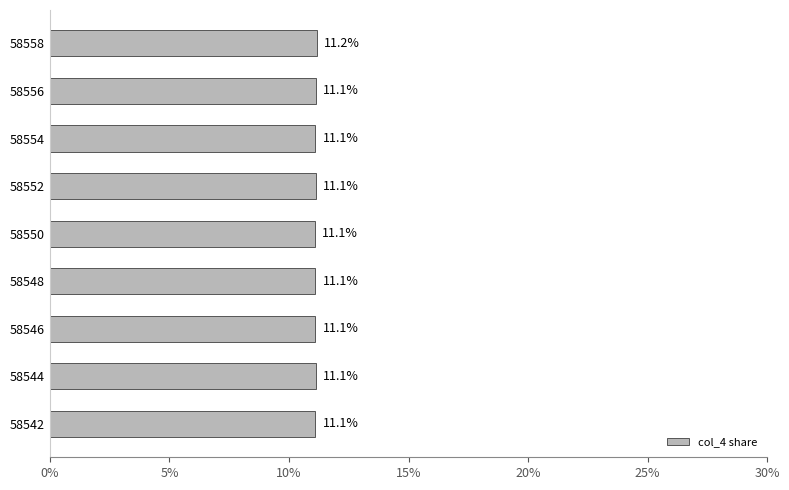

What is the ratio of the value at 58550 to the value at 58548?

1.0